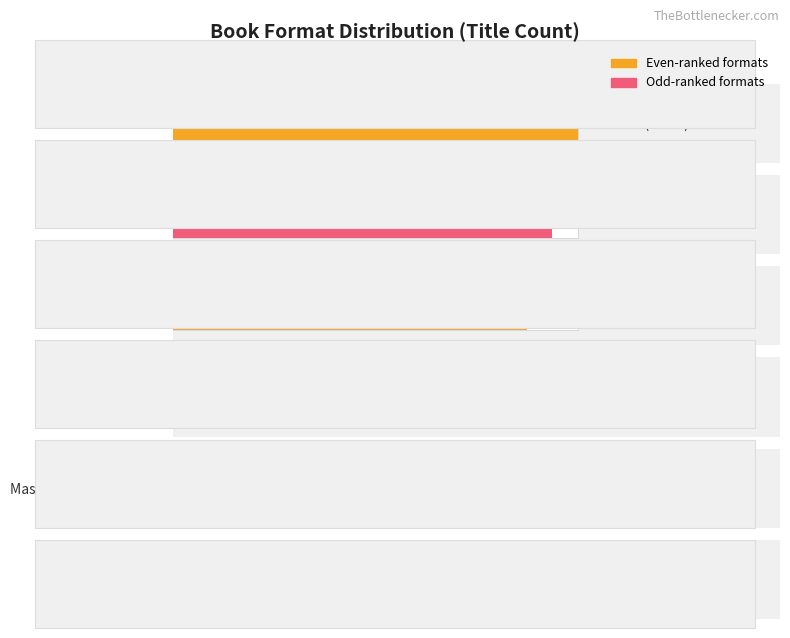

Does the chart contain any negative values?

No